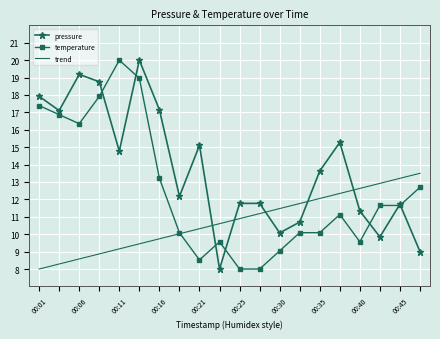

How many times do trend and pressure cross each other?

5